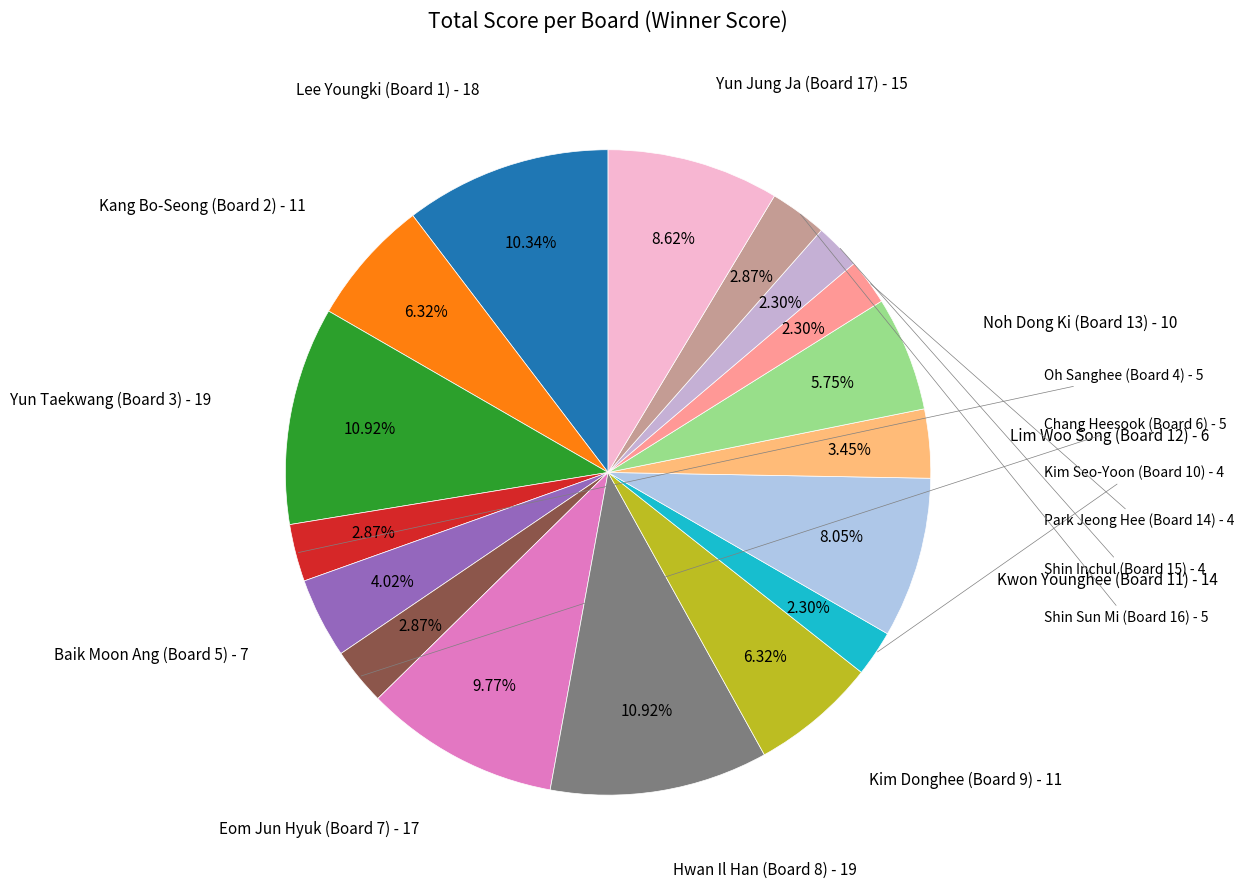

Count the number of slices in the pie.

17